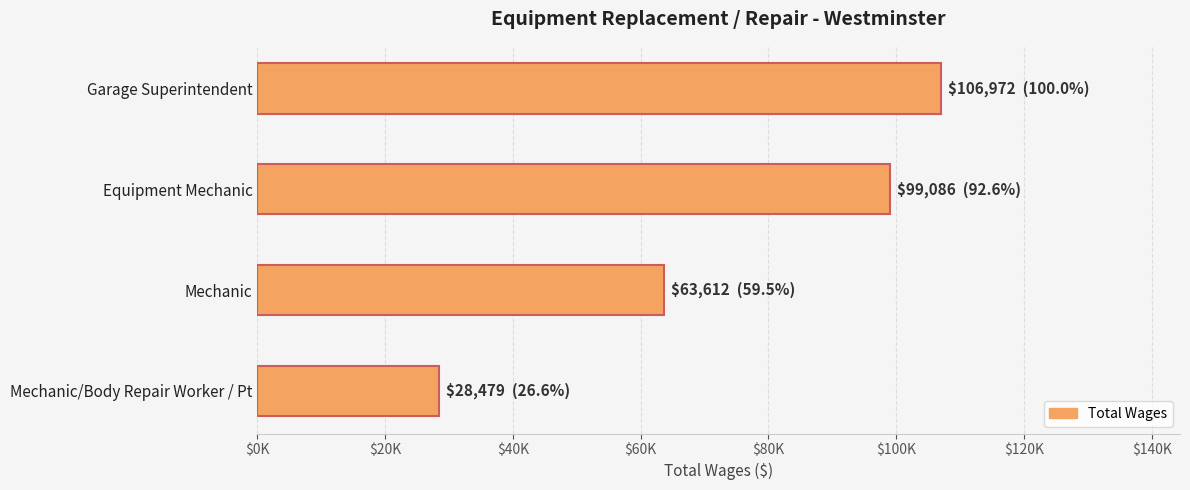

Count the values in the range 63612 to 106972.

3